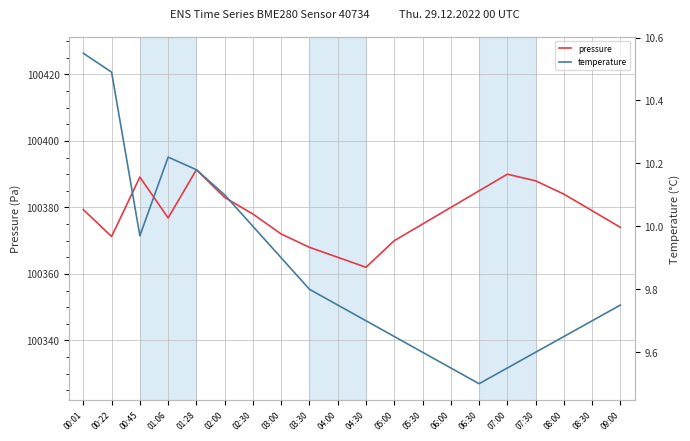

At which category is the sum across all series the highest?

01:28